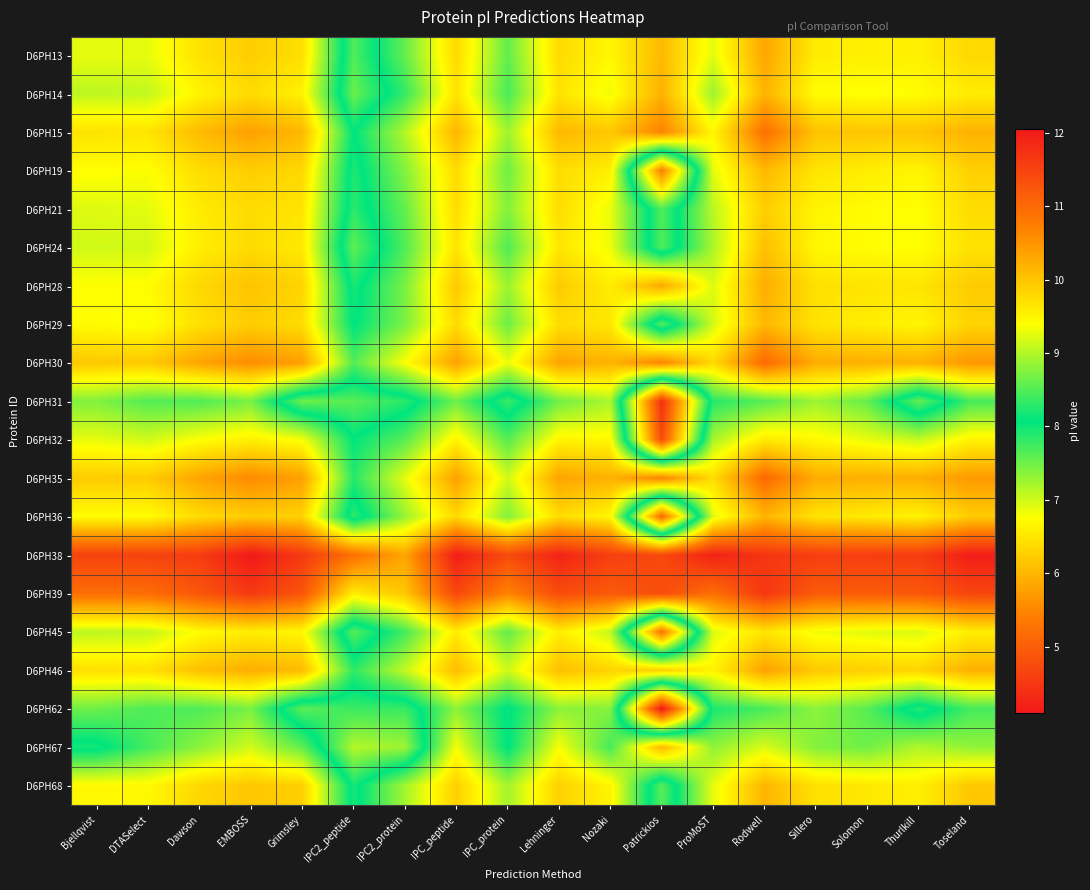

Between Patrickios and Thurlkill, which is larger?

Patrickios